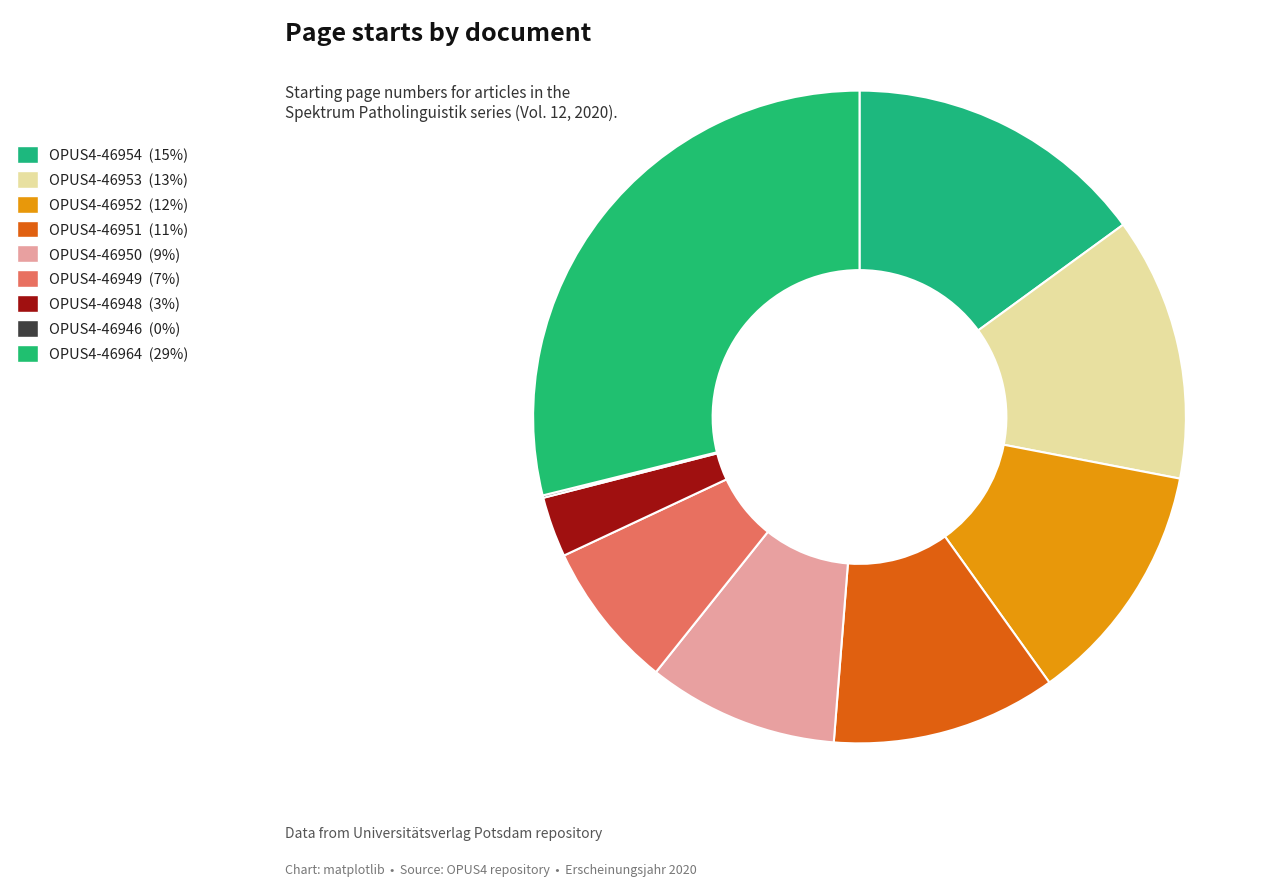

To the nearest percent, what percentage of the pie is OPUS4-46954?

15%